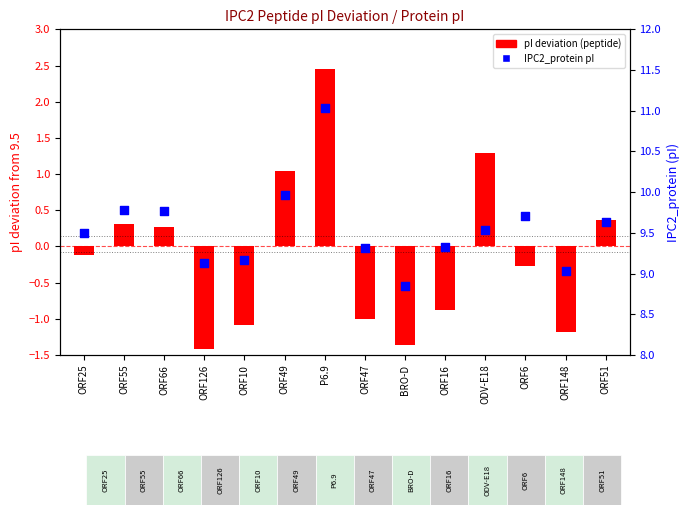

Which series has the largest total across all categories?

IPC2_protein pI